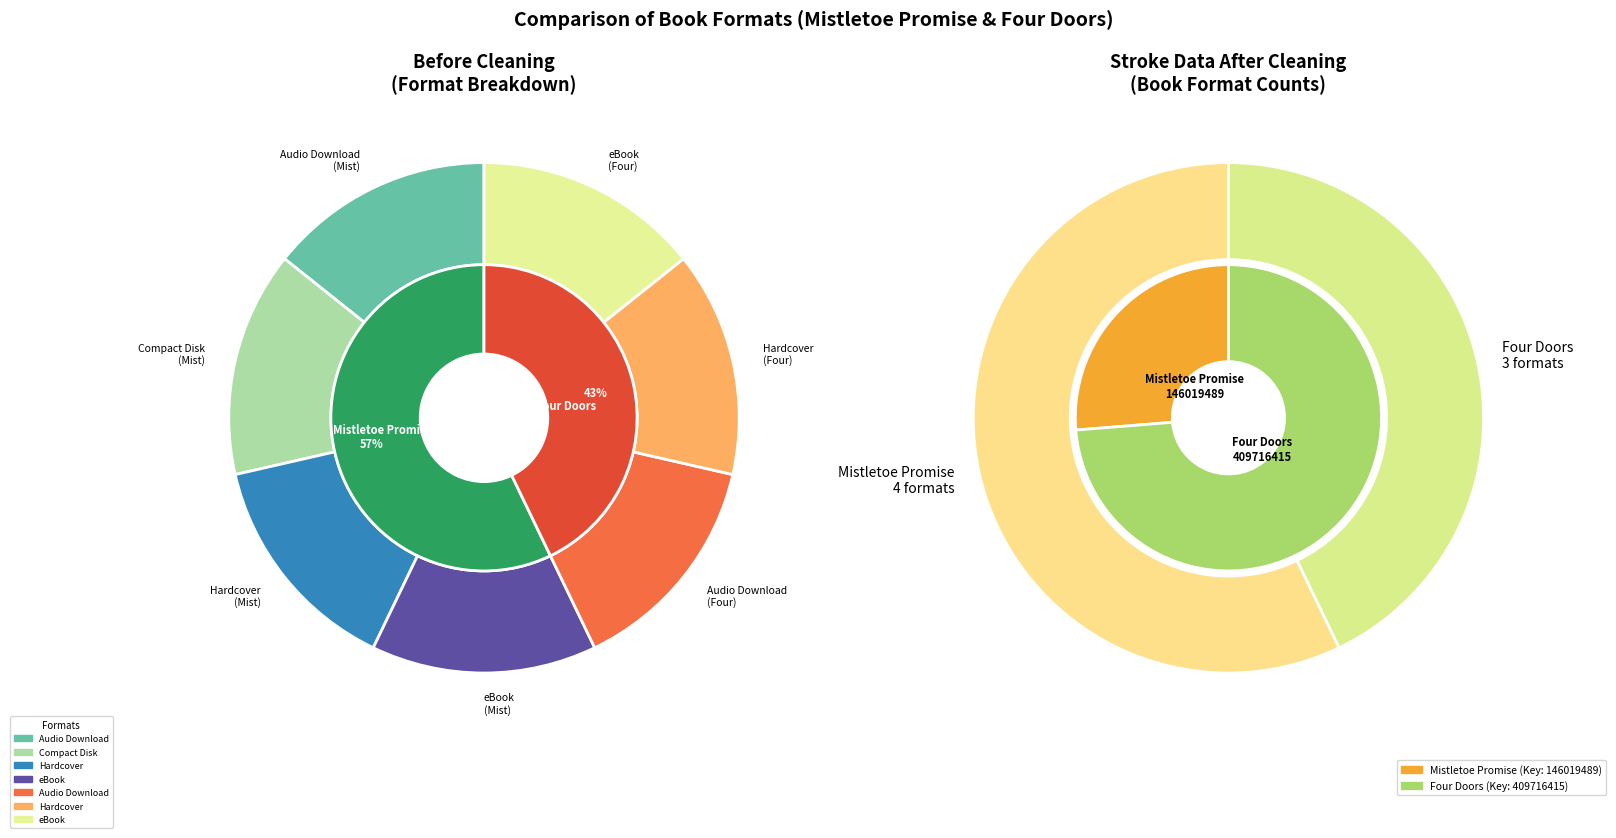

To the nearest percent, what portion does Mistletoe Promise represent?

26%